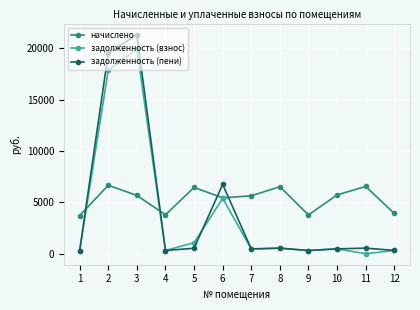

Where do задолженность (пени) and начислено first cross each other?

1 and 2